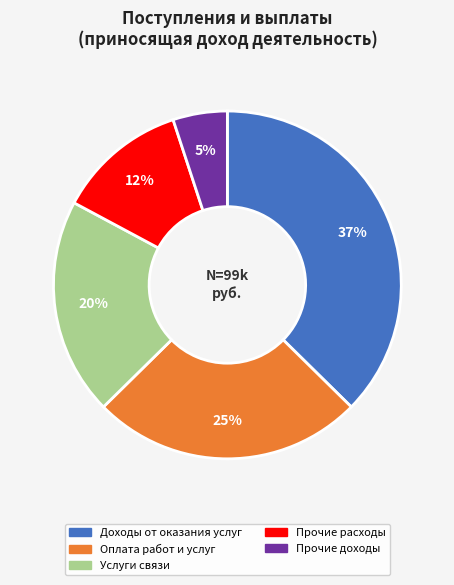

Is there any slice that represents more than half of the pie?

No